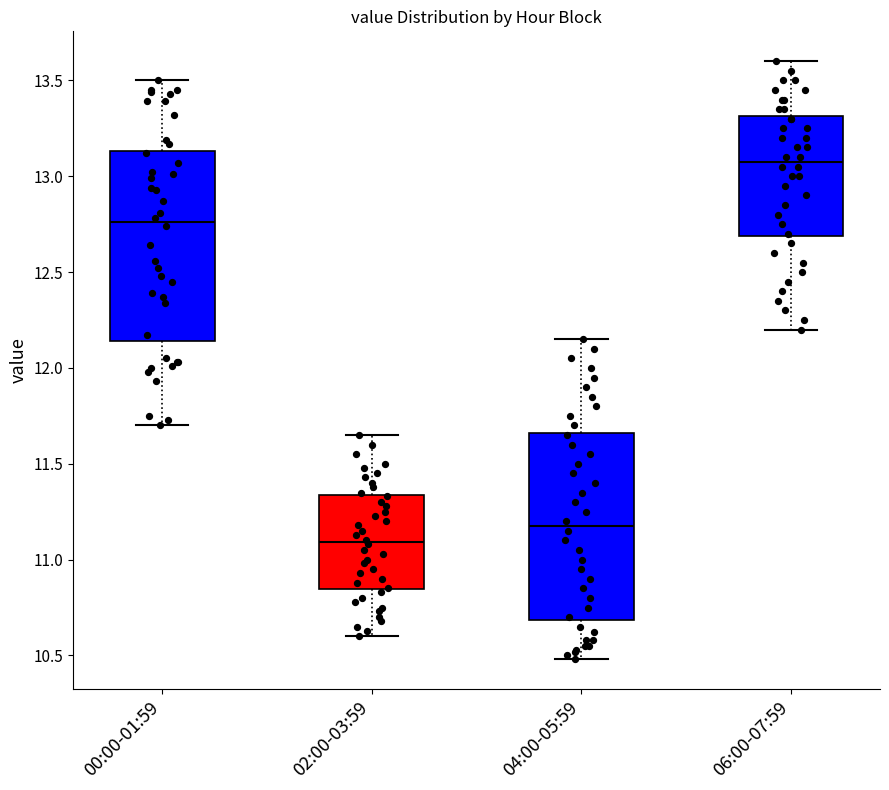

Reading left to right, transcribe this box plot: for each box, give where its median line is, the range the box spans, and where its two whiskers end, as read against the y-axis. The values are not printed on the chart, so give them approximately, as read against the axis.

00:00-01:59: median 12.75, box 12.15 to 13.15, whiskers 11.70 to 13.50
02:00-03:59: median 11.10, box 10.85 to 11.35, whiskers 10.60 to 11.65
04:00-05:59: median 11.20, box 10.70 to 11.65, whiskers 10.50 to 12.15
06:00-07:59: median 13.10, box 12.70 to 13.30, whiskers 12.20 to 13.60